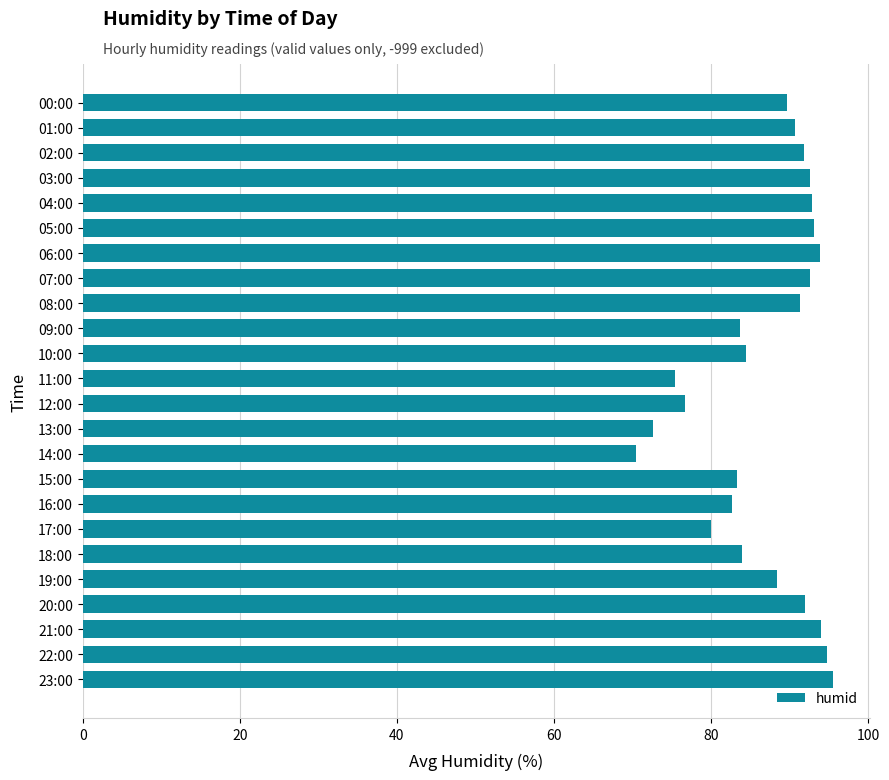

What is the label of the 1st bar from the top?

00:00